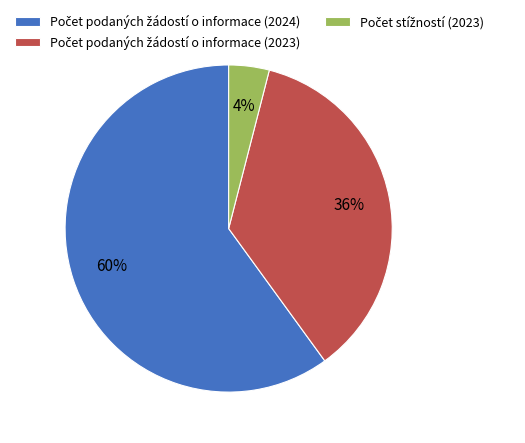

Does any single category account for the majority?

Yes